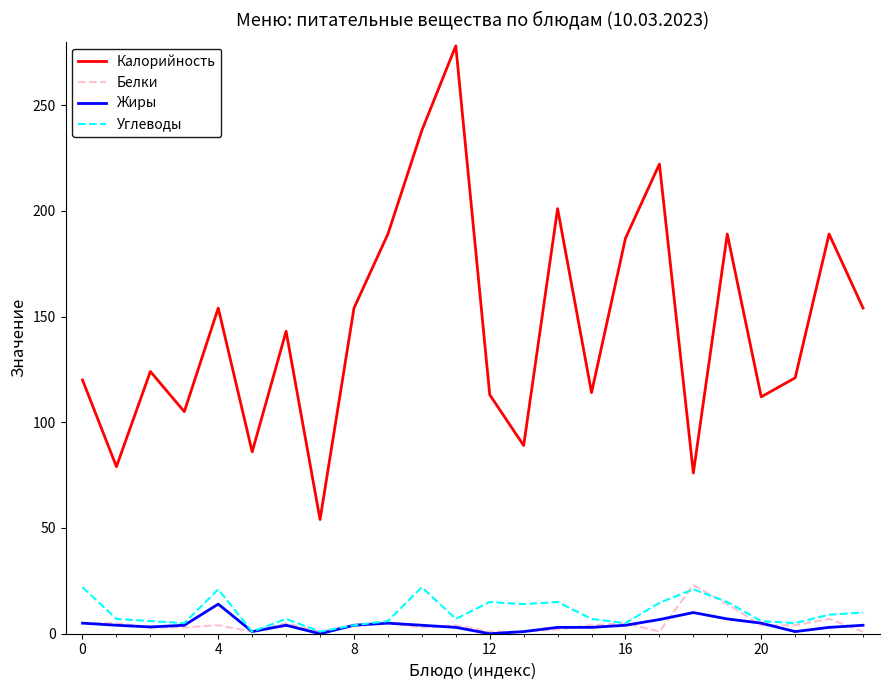

How many categories are shown in the chart?

24